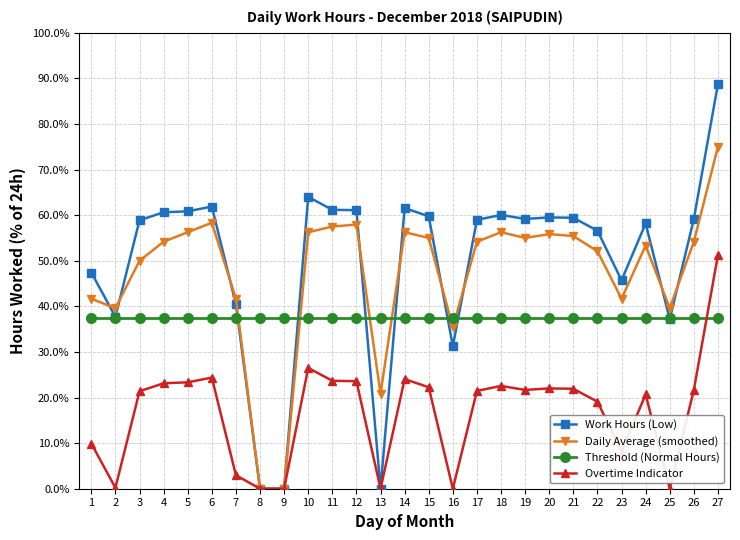

True or false: Daily Average (smoothed) has a value of 55.4 at 21.

True